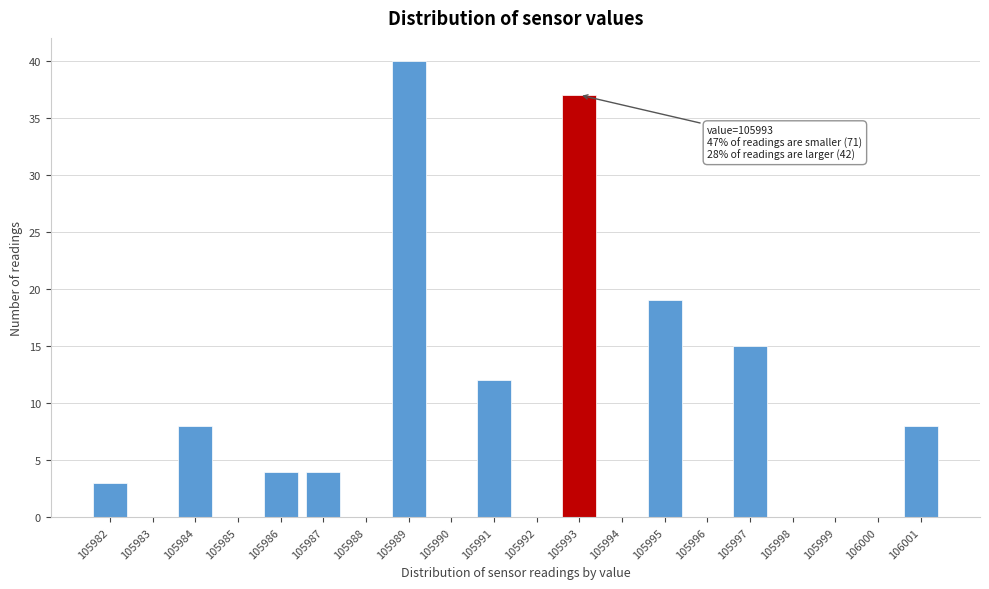

Which range on the x-axis has the tallest bar?

105988.5 to 105989.5